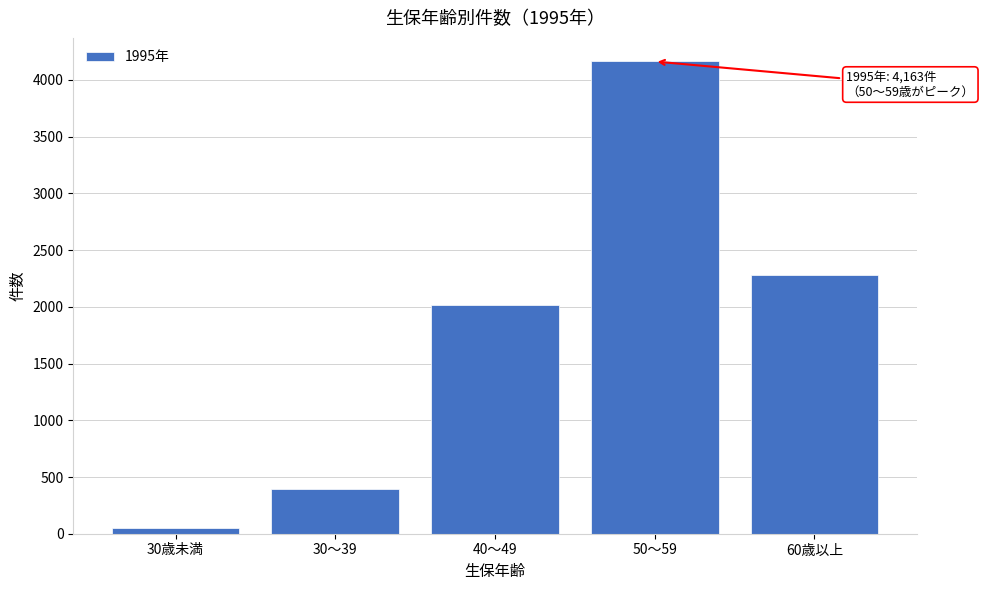

Reading left to right, transcribe all the data shown in this chart.

30歳未満=50	30～39=393	40～49=2019	50～59=4163	60歳以上=2281